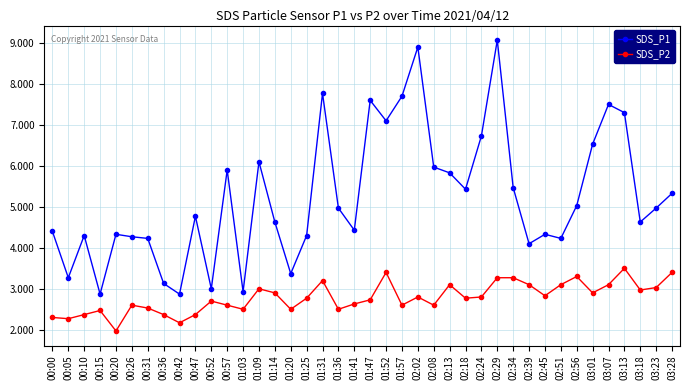

True or false: SDS_P1 and SDS_P2 intersect in this chart.

False